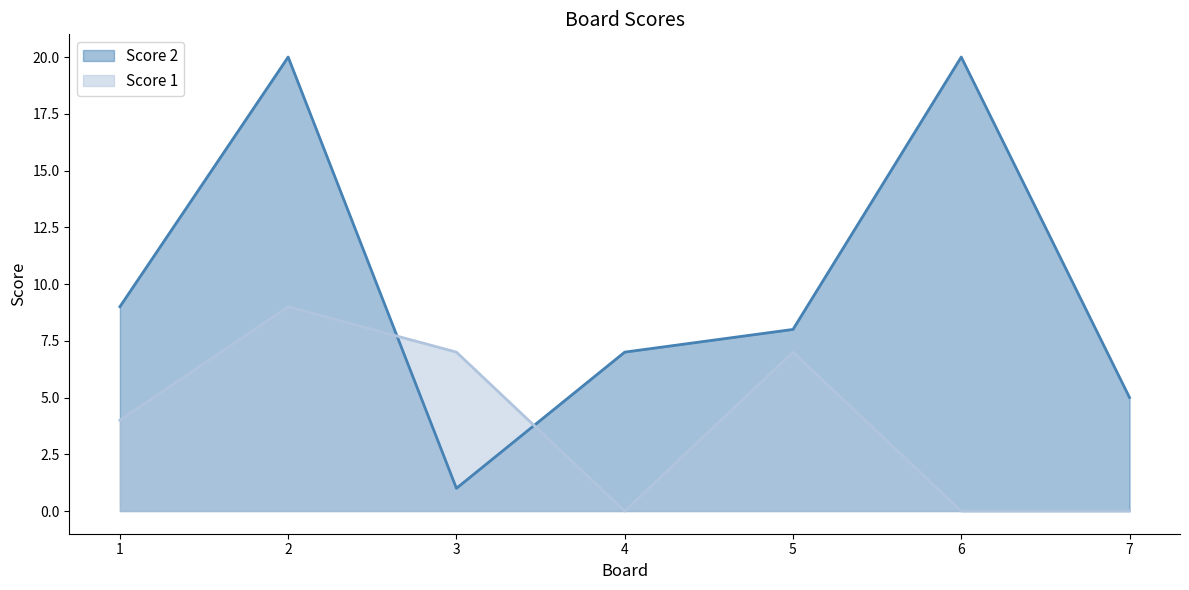

Rank the series at 6 from highest to lowest value.

Score 2, Score 1